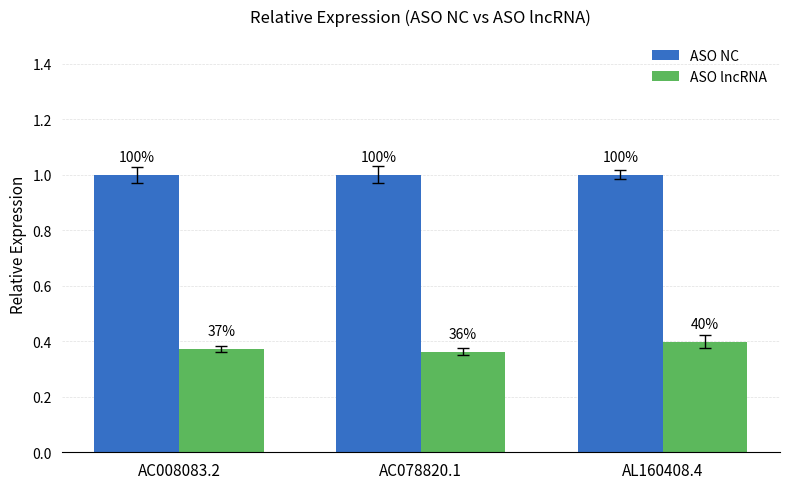

Does the chart contain any negative values?

No